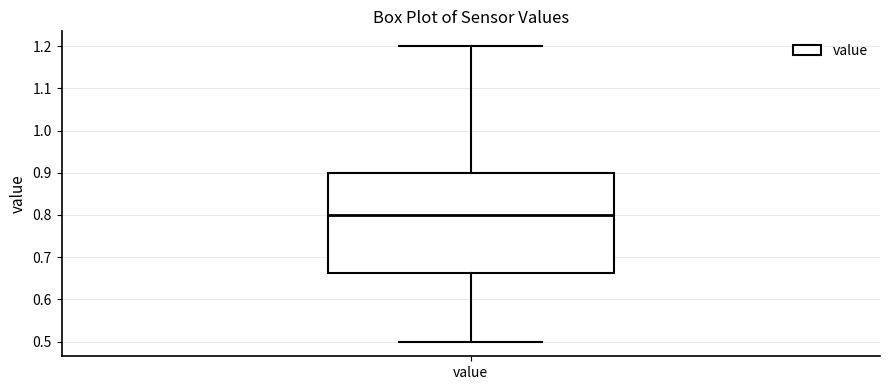

Where is the lower edge of the box for value on the y-axis? The values are not printed on the chart, so give them approximately, as read against the axis.

0.66